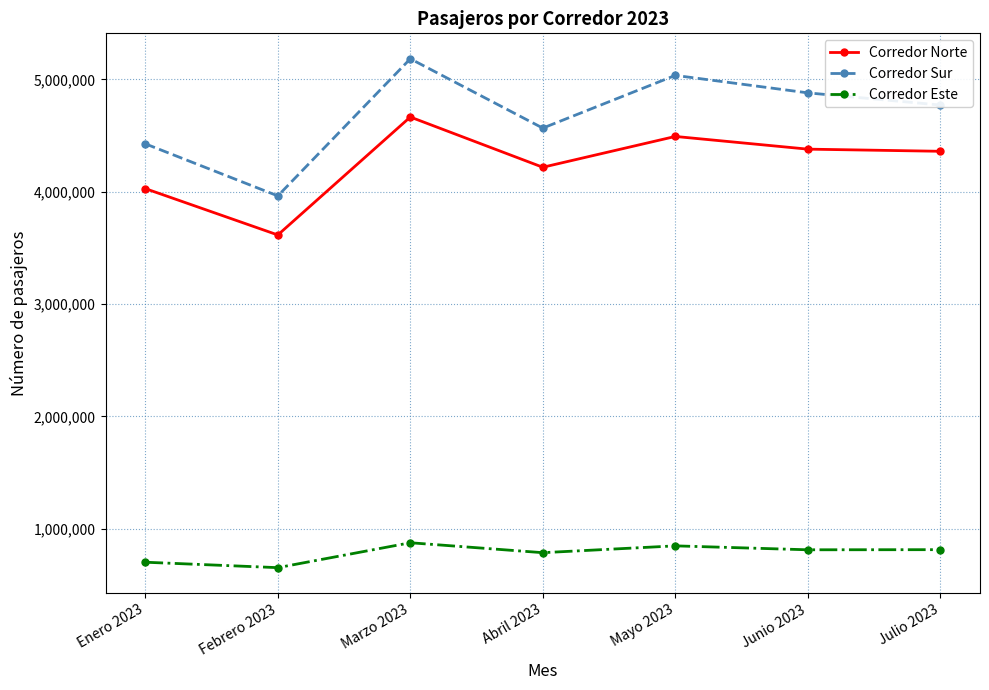

Rank the series at Enero 2023 from highest to lowest value.

Corredor Sur, Corredor Norte, Corredor Este